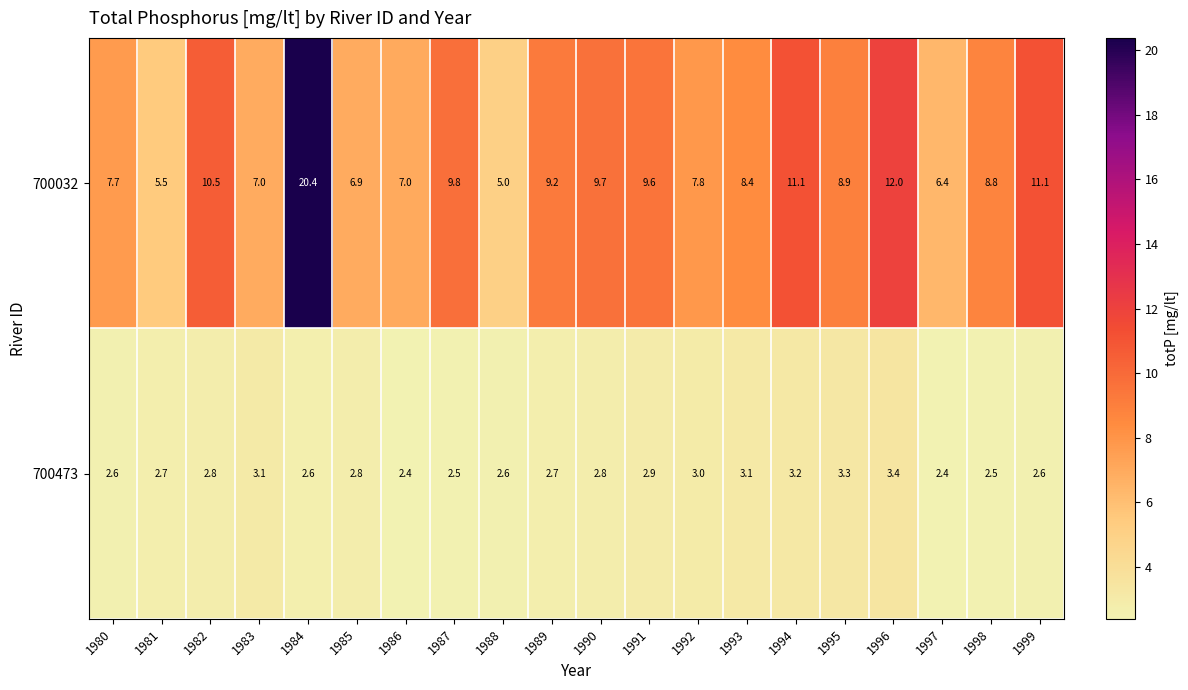

What is the difference between the maximum and minimum values in the 700032 series?

15.4